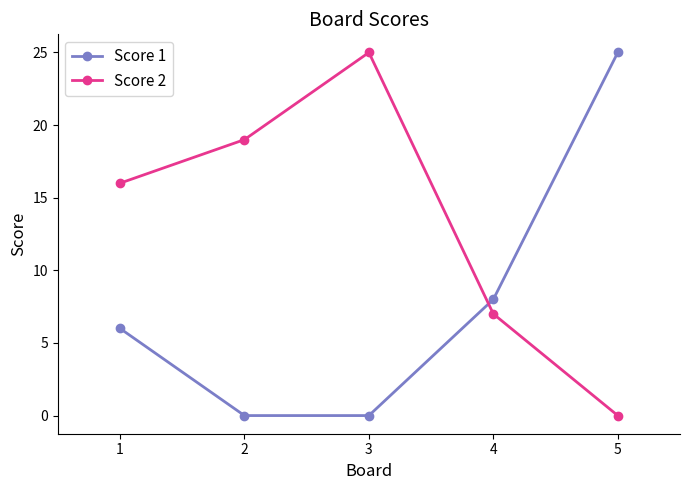

Is it true that Score 1 equals 3 at 4?

False